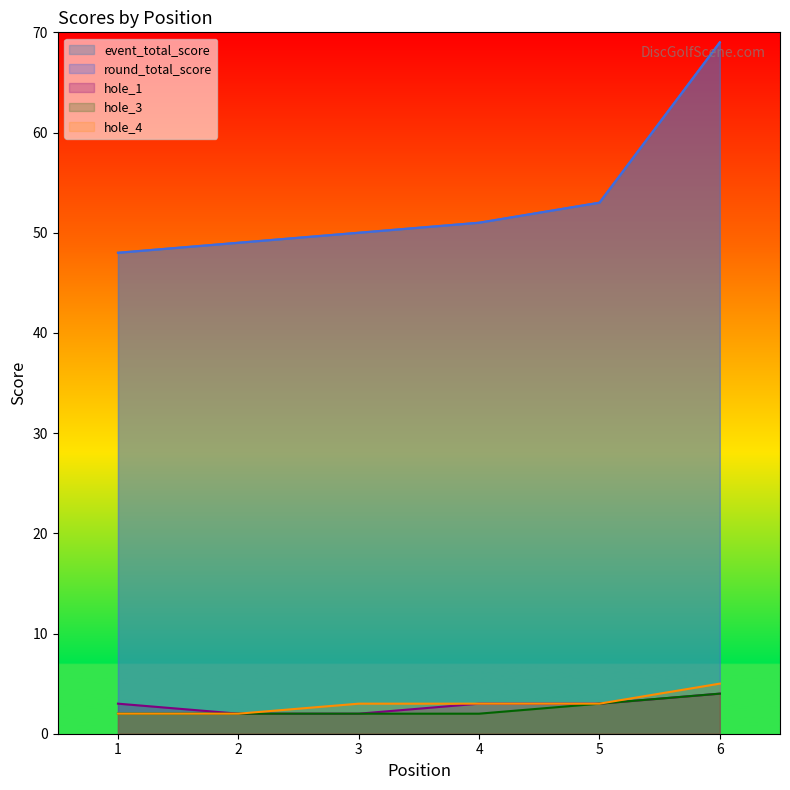

What is the spread (max minus min) of values at 2?

47